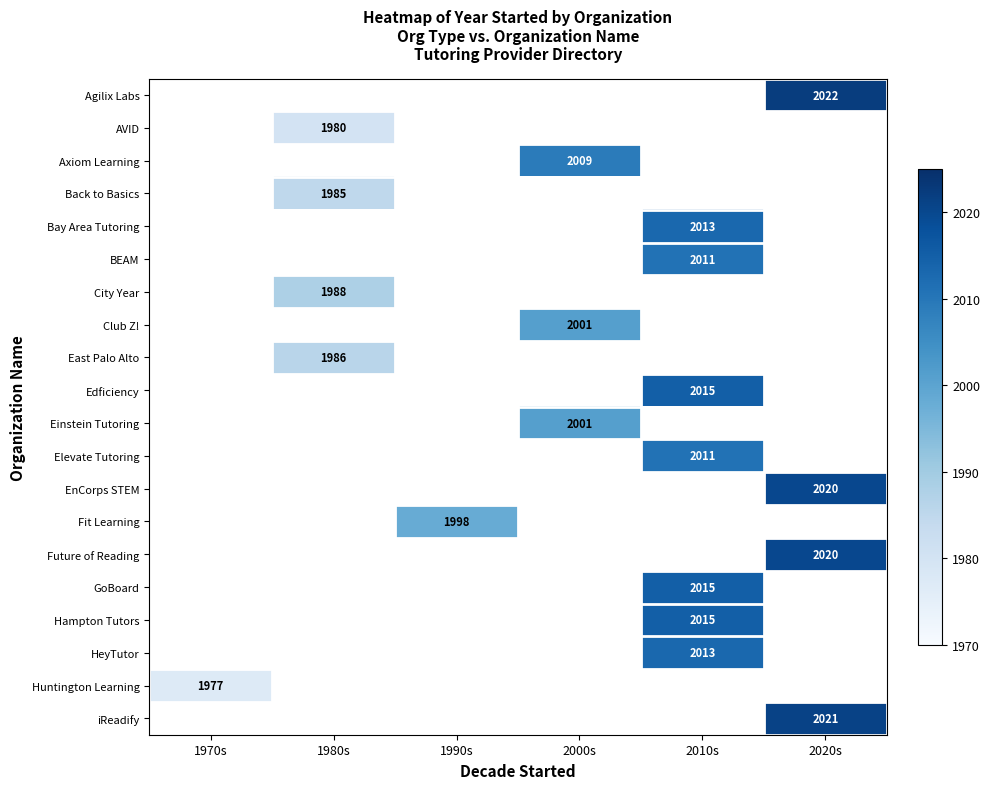

The value of BEAM at 2010s is 2011.0. True or false?

True